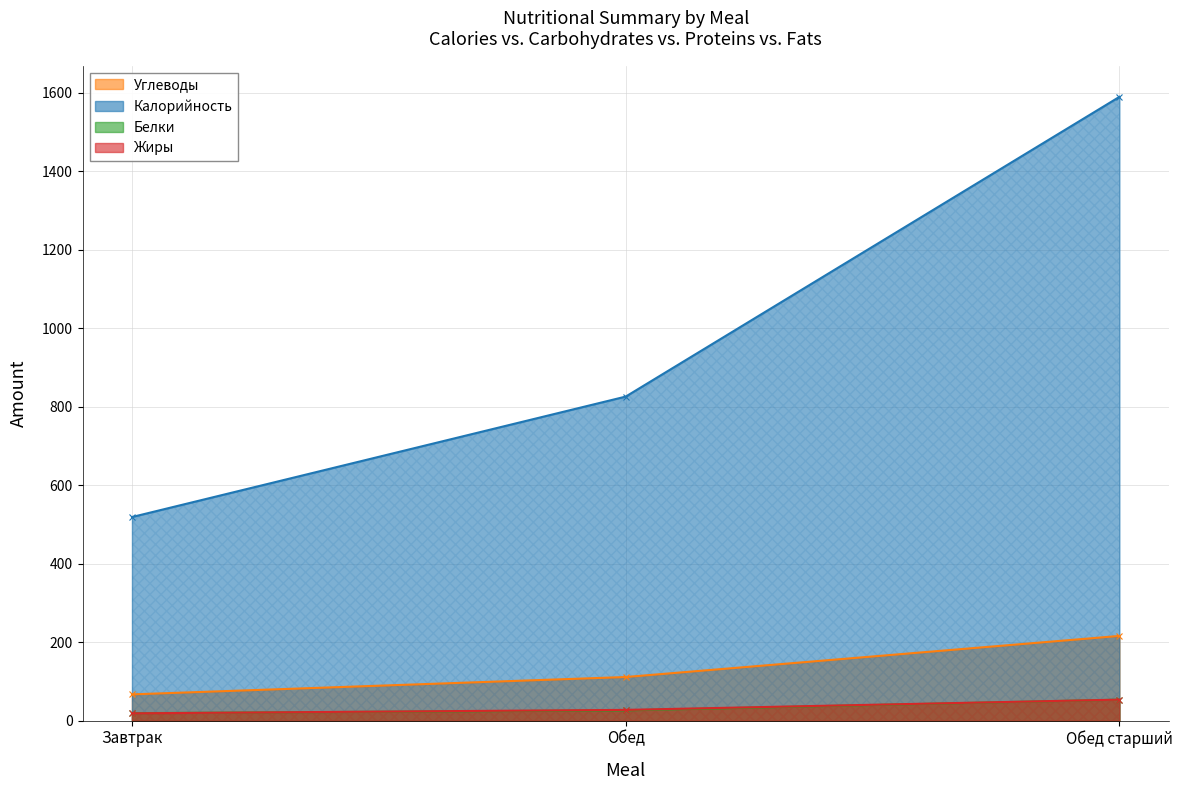

Between Завтрак and Обед, which series saw the biggest shift?

Калорийность